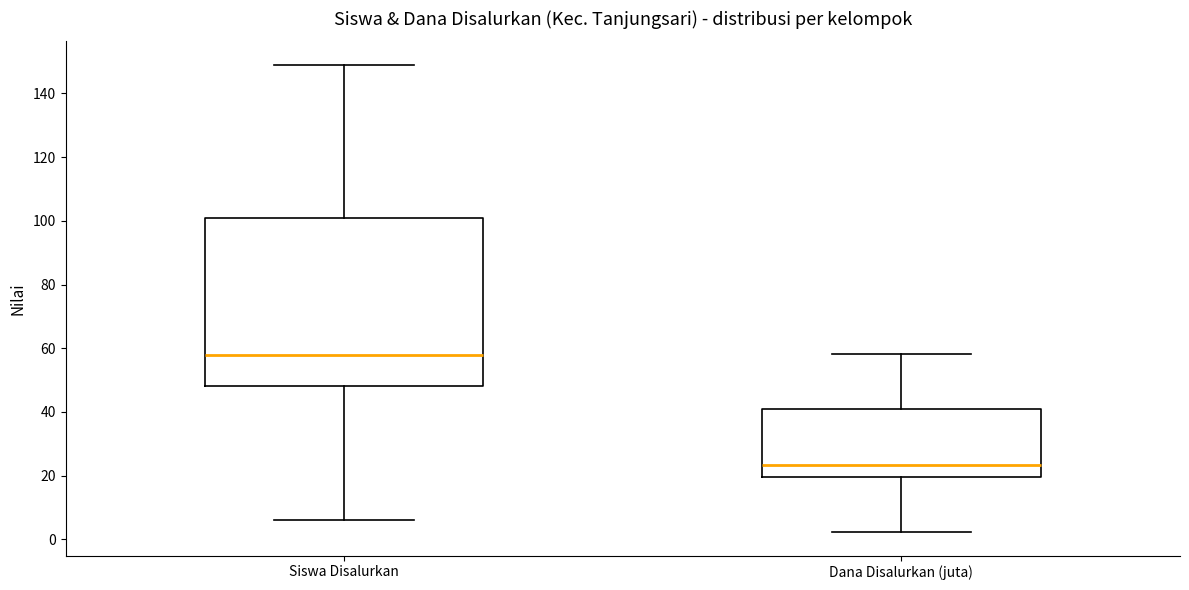

Reading left to right, transcribe this box plot: for each box, give where its median line is, the range the box spans, and where its two whiskers end, as read against the y-axis. The values are not printed on the chart, so give them approximately, as read against the axis.

Siswa Disalurkan: median 58, box 48 to 102, whiskers 6 to 150
Dana Disalurkan (juta): median 24, box 20 to 42, whiskers 2 to 58